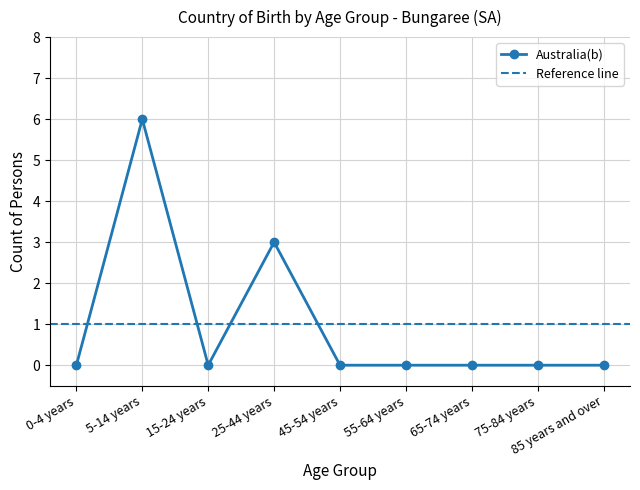

Where is the data nearest to the value 3?

25-44 years